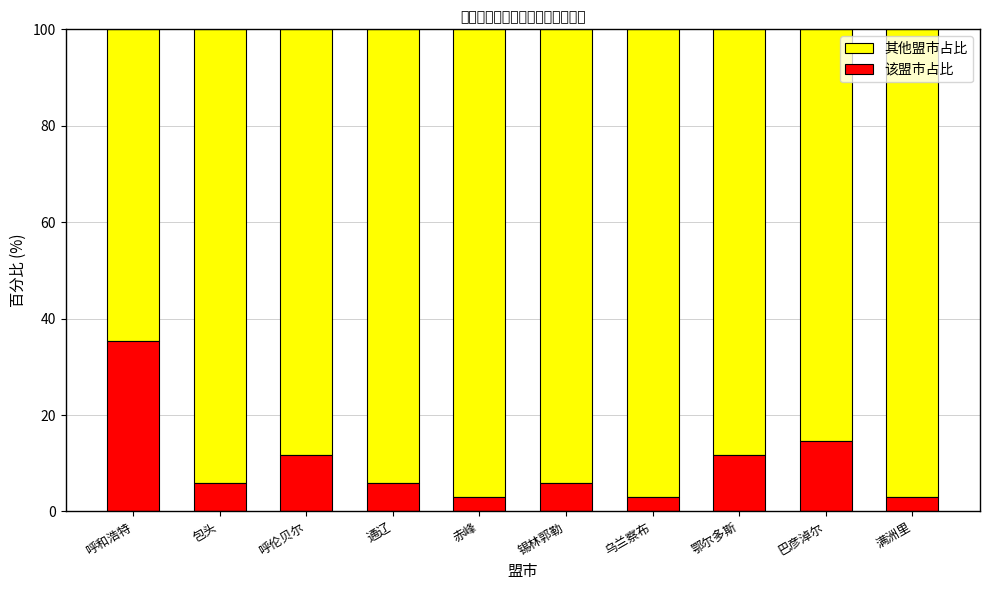

What are all the series names shown in the legend?

其他盟市占比, 该盟市占比